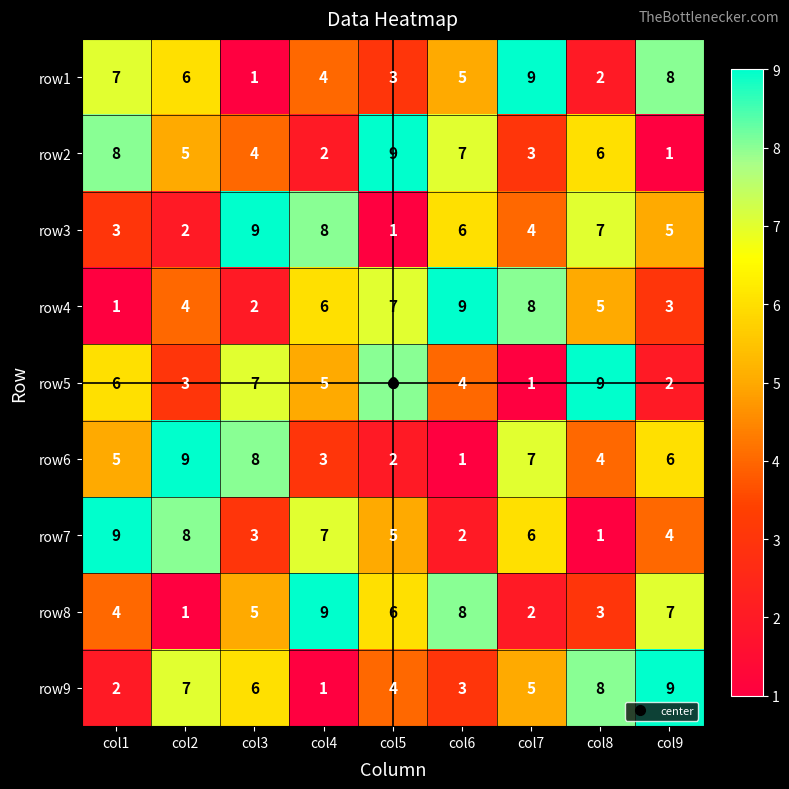

Where does the row9 series first go above 5?

col2